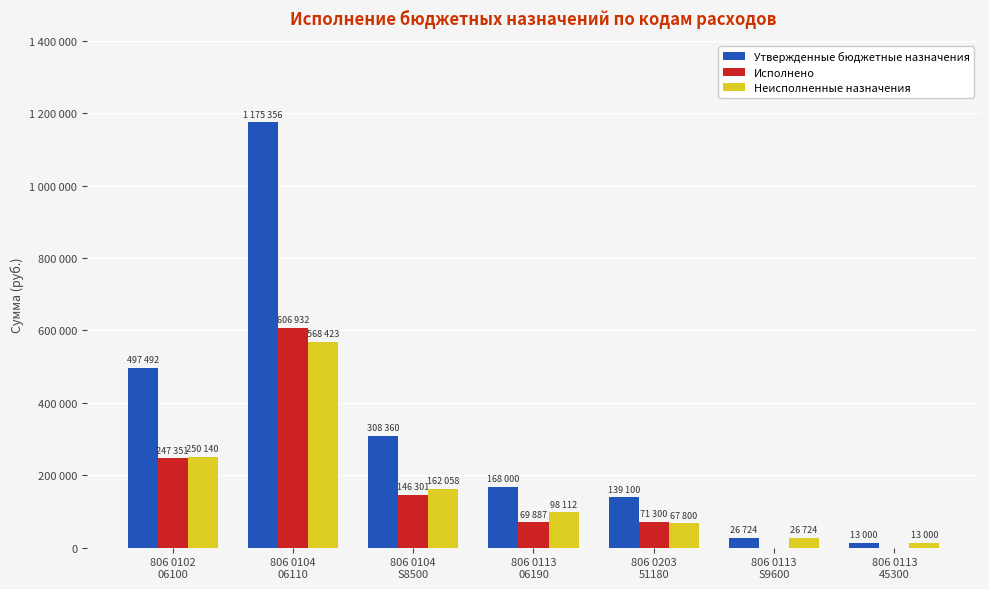

What is the maximum value shown in the chart?

1175356.0